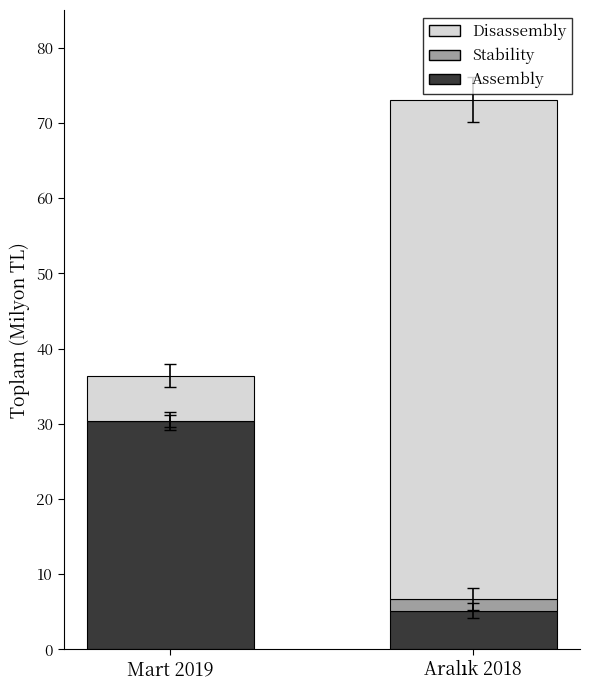

Count the number of data series in this chart.

3